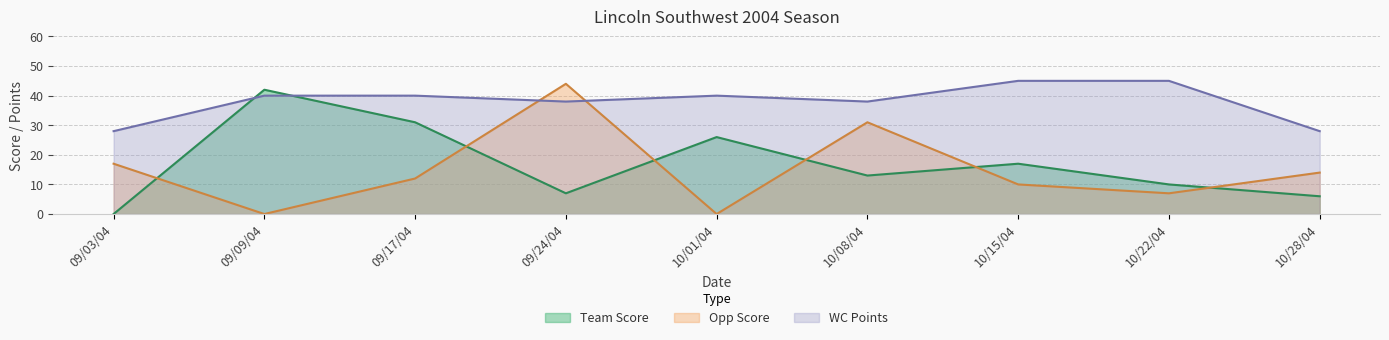

How many data points in WC Points are less than 40?

4